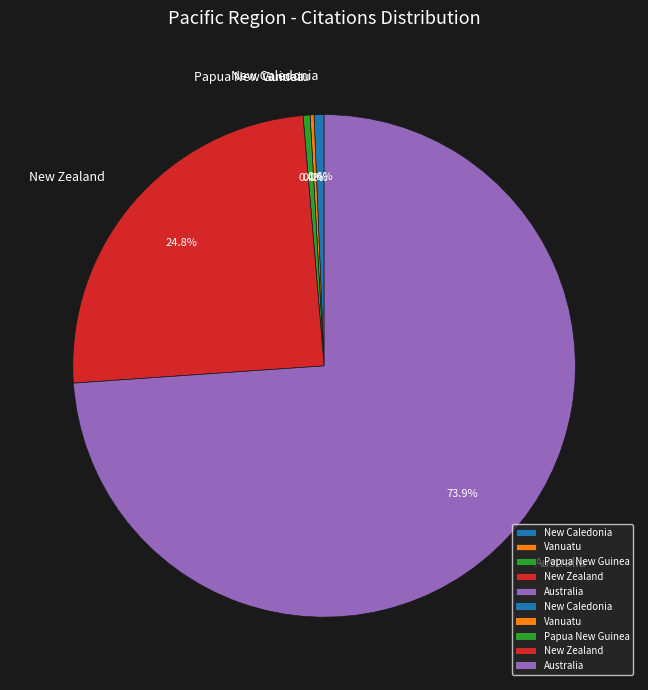

What percentage is the New Zealand slice, to the nearest percent?

25%